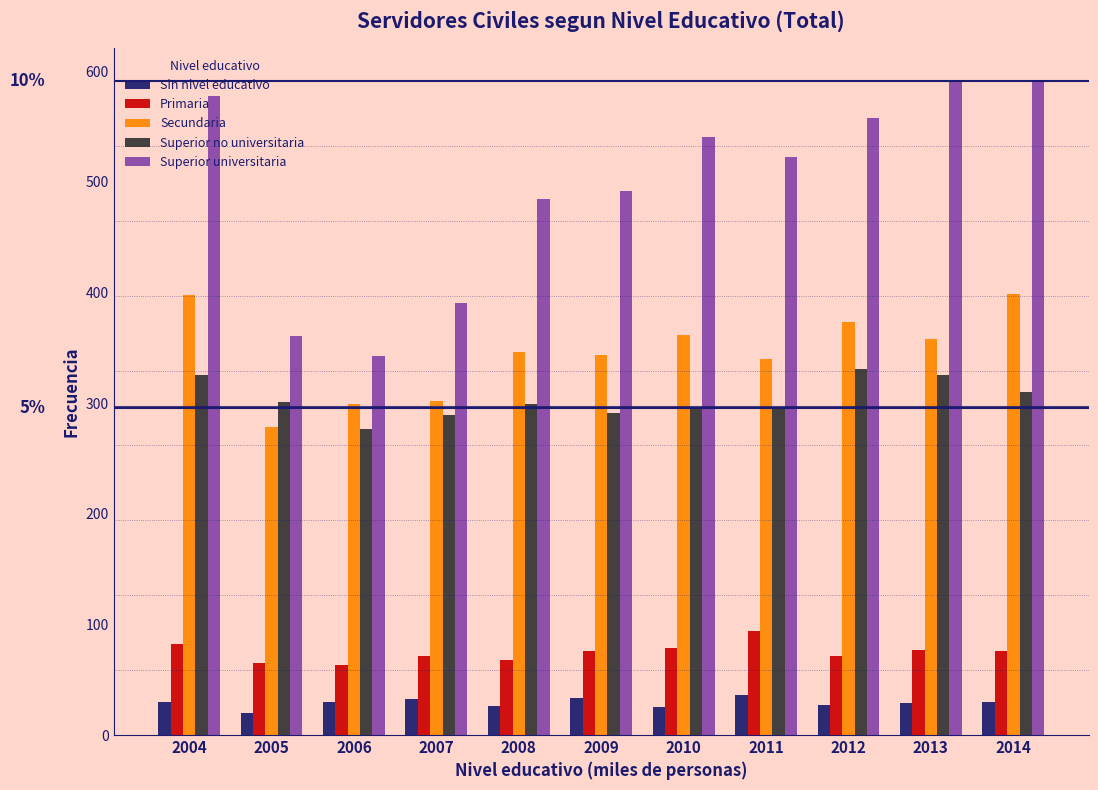

What is the highest value of the Superior universitaria series?

591.2